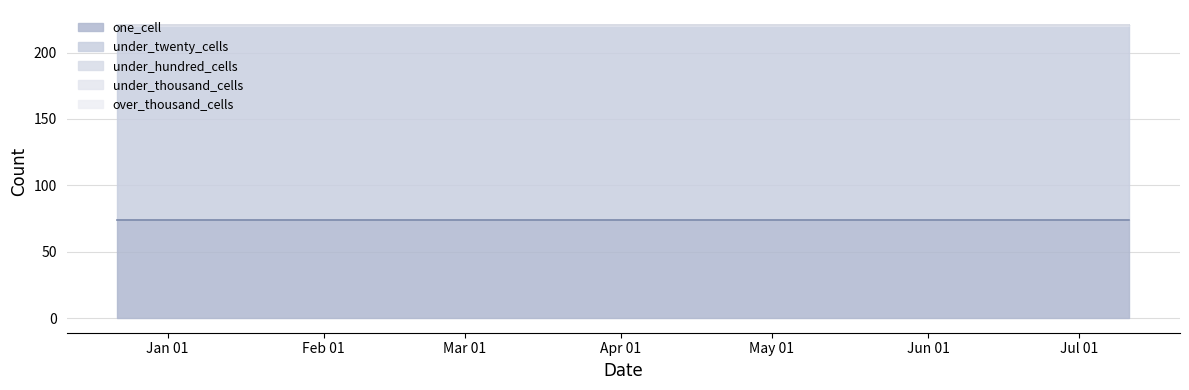

Rank the series by their maximum value, from highest to lowest.

under_twenty_cells, one_cell, under_hundred_cells, under_thousand_cells, over_thousand_cells